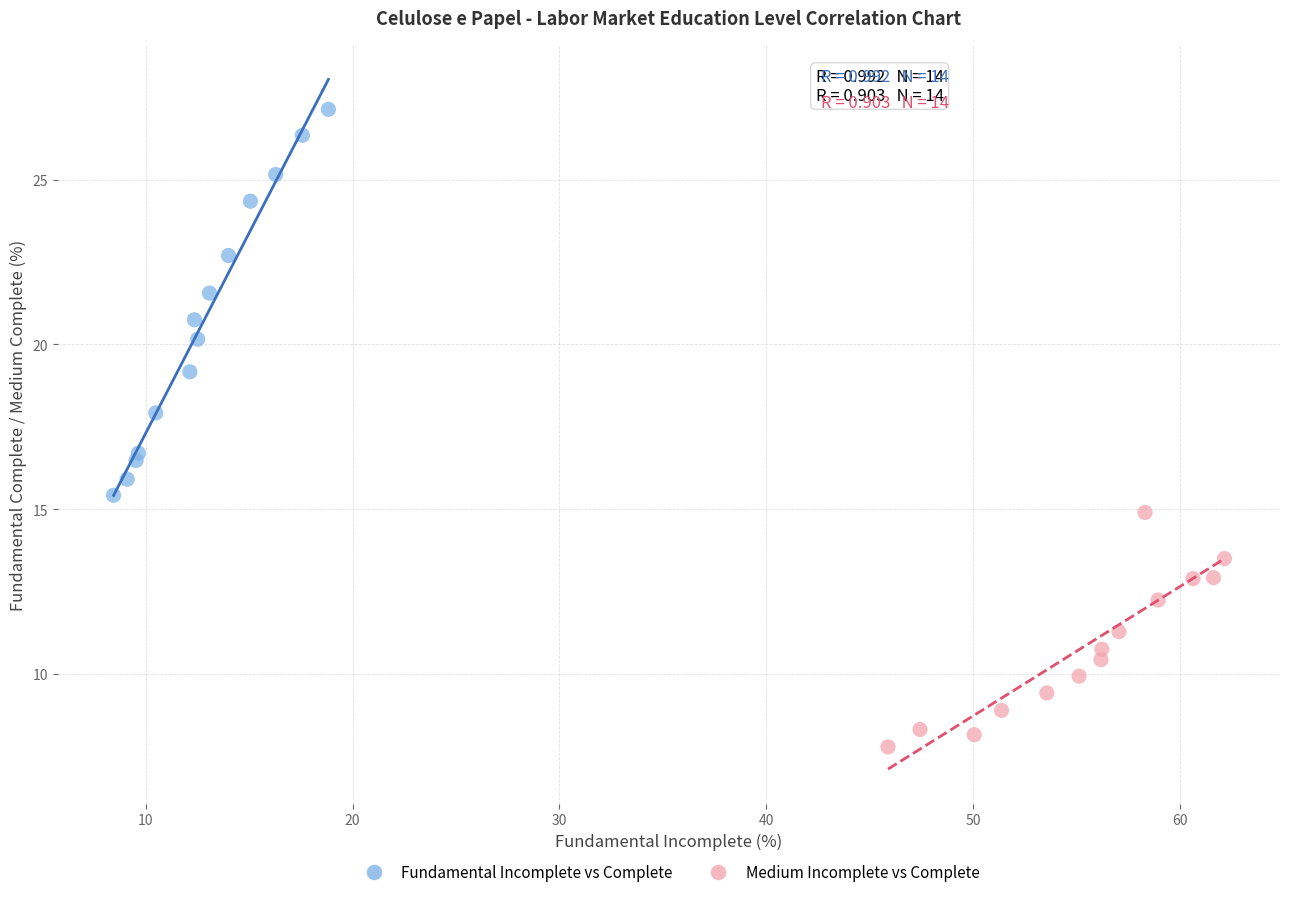

Which series has the largest Y range (max minus min)?

Fundamental Incomplete vs Complete